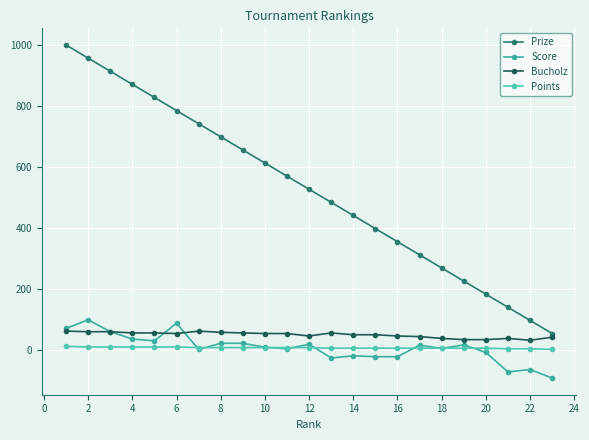

What is the maximum value for Points?

12